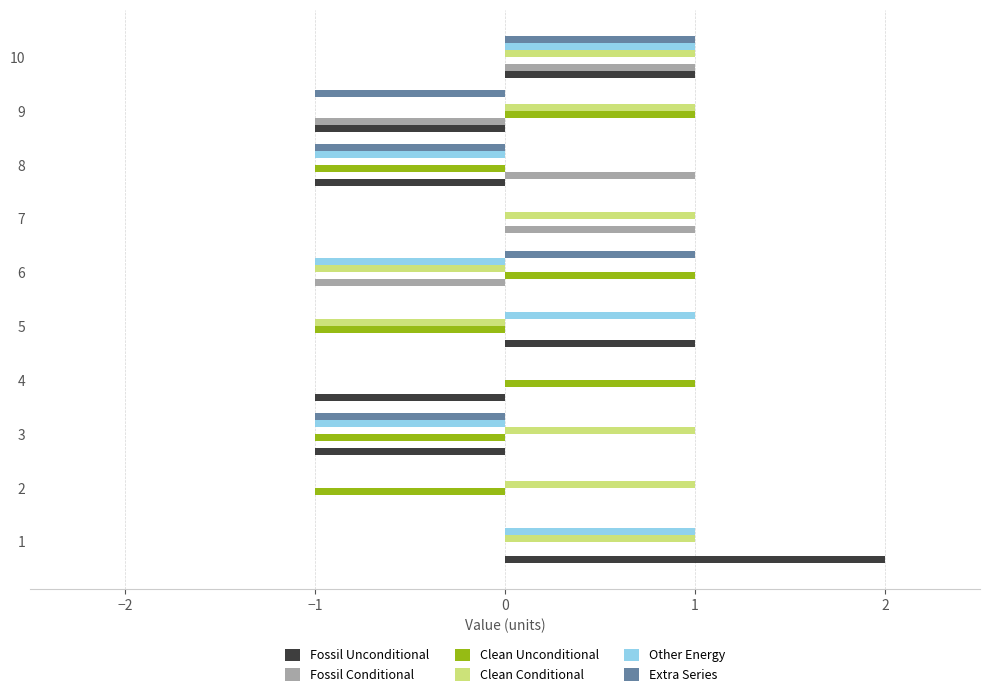

What is the total value across all series at 9?

-1